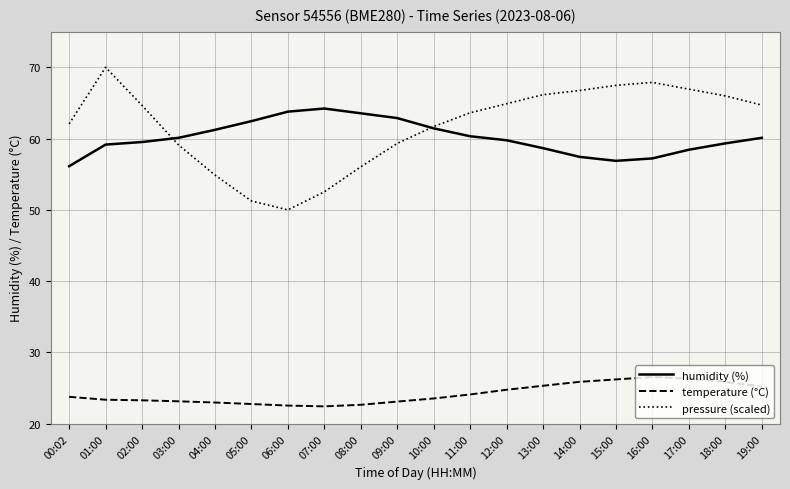

Rank the series at 04:00 from highest to lowest value.

humidity (%), pressure (scaled), temperature (°C)